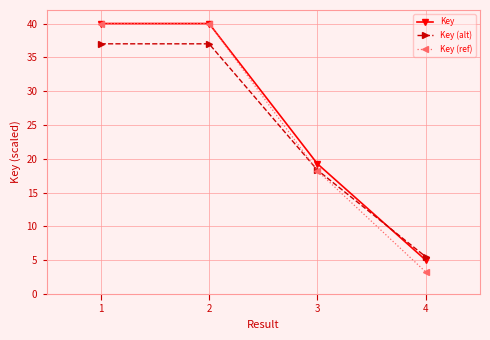

Which series changed the most between 2 and 3?

Key (ref)